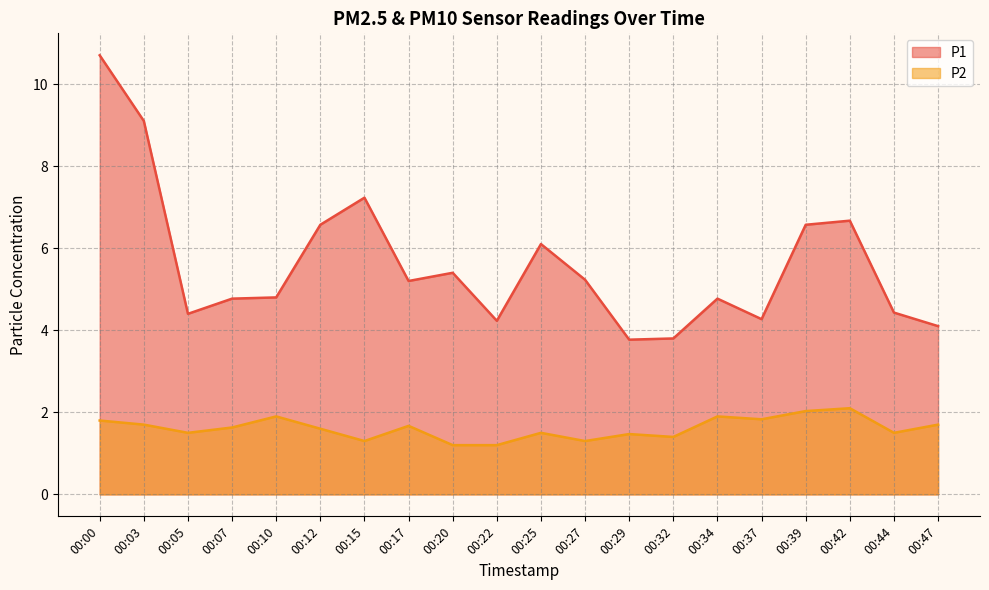

Is it true that P1 equals 4.1 at 00:47?

True